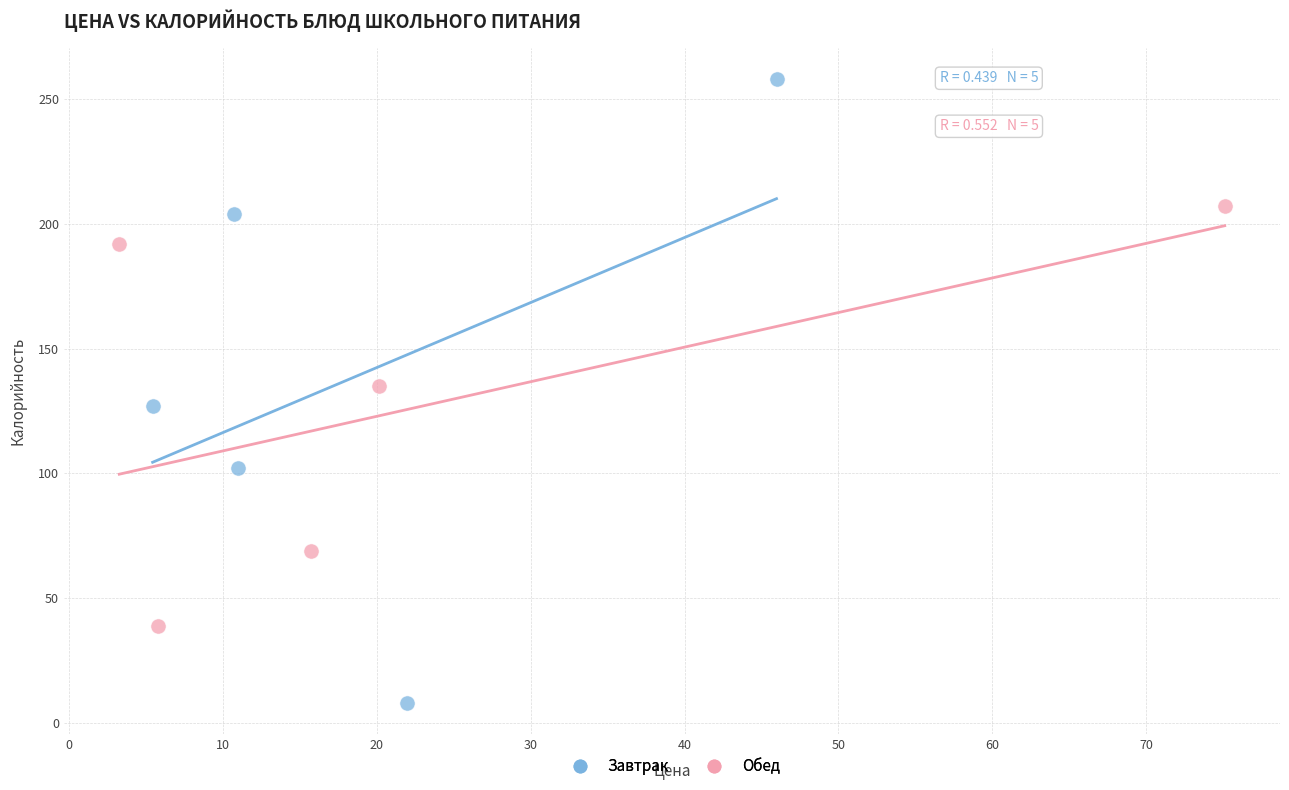

Which series contains the highest Y value?

Завтрак